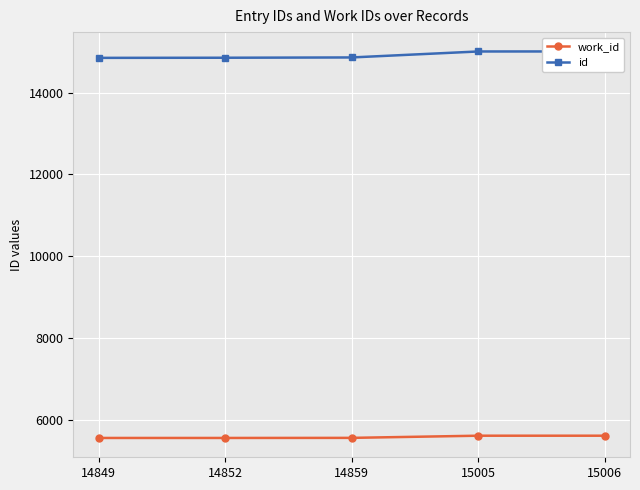

Reading left to right, what are all the values shown in this chart?

work_id: 14849=5559	14852=5559	14859=5561	15005=5614	15006=5614
id: 14849=14849	14852=14852	14859=14859	15005=15005	15006=15006